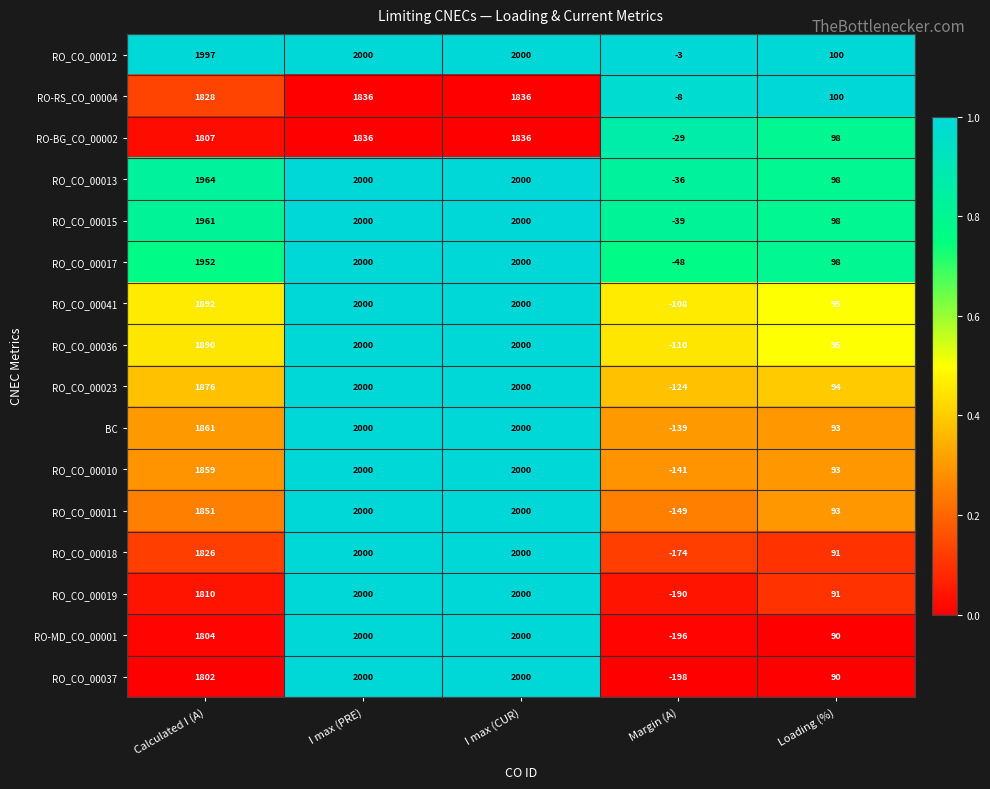

Which series has the widest spread of values?

RO_CO_00037